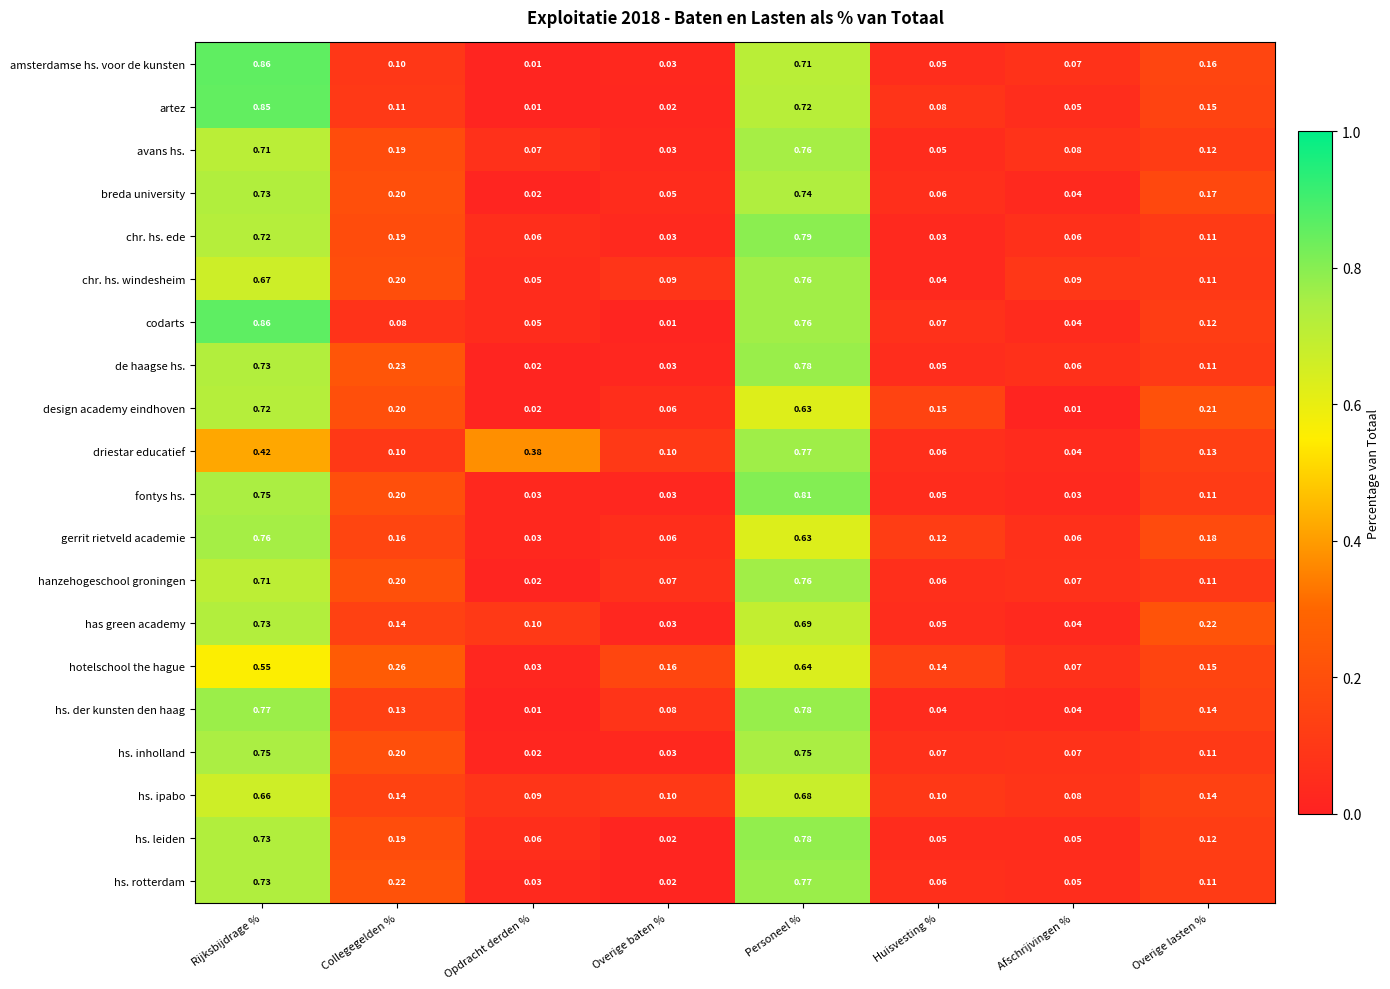

Which category has the lowest value in the hs. leiden series?

Overige baten %